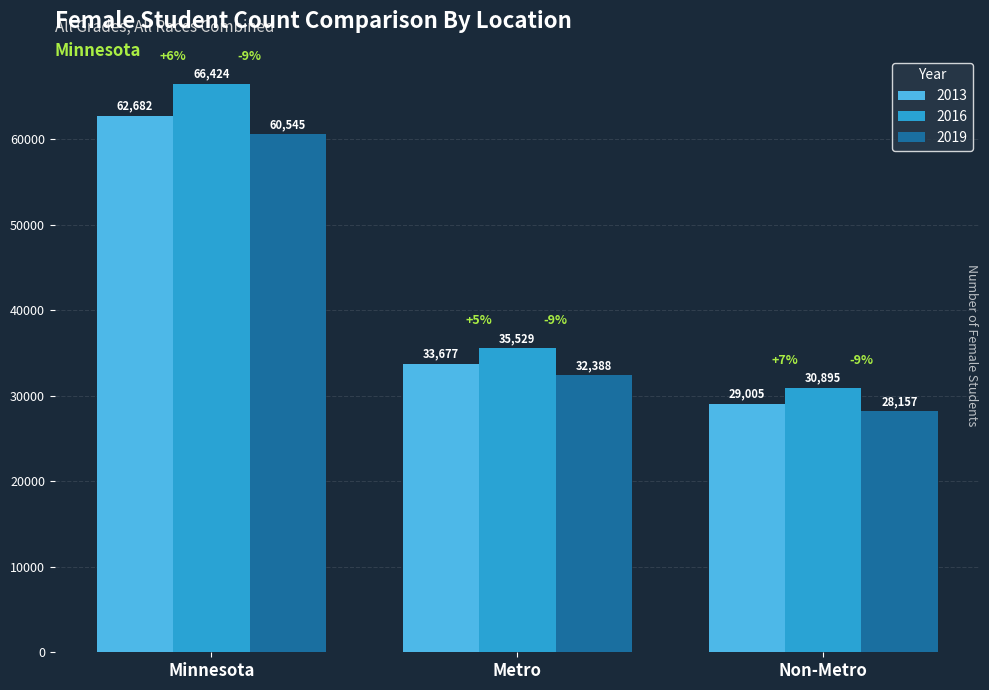

What is the value of the 2016 bar at the 3rd from the left?

30895